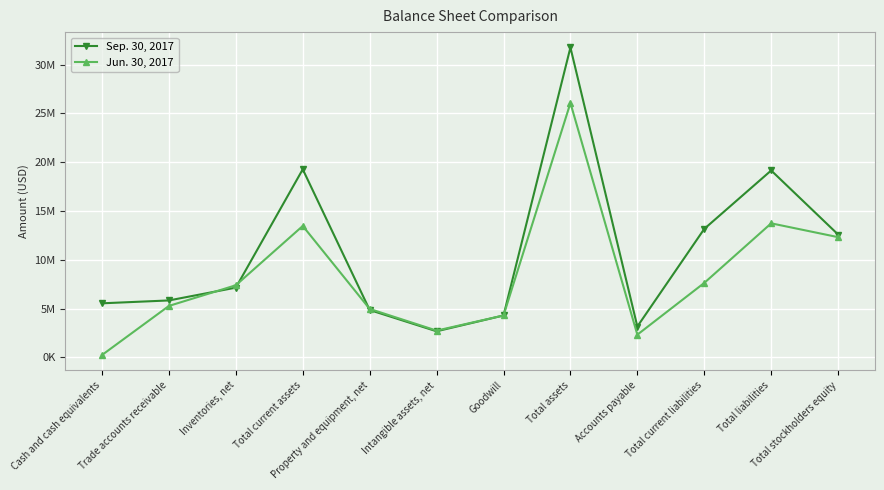

What are all the series names shown in the legend?

Sep. 30, 2017, Jun. 30, 2017